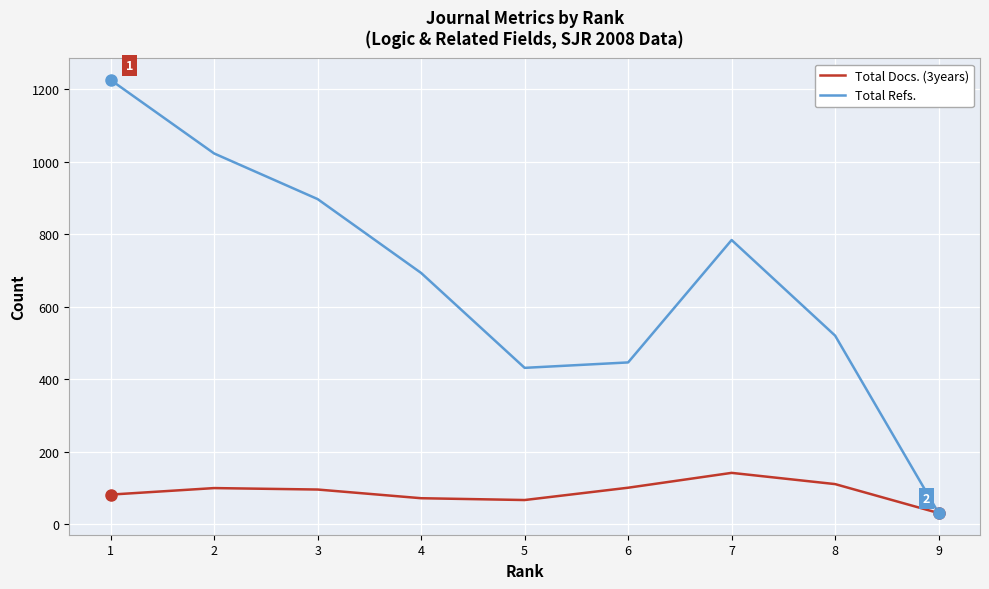

Which category has the highest value across all series?

1